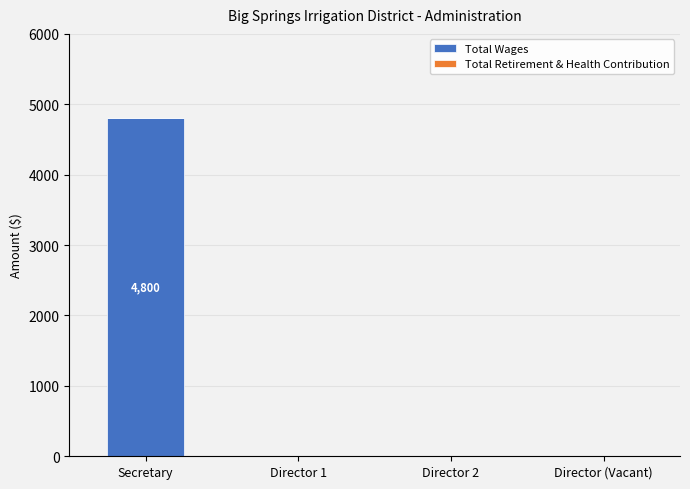

Reading left to right, what are all the values shown in this chart?

Secretary=4800	Director 1=0	Director 2=0	Director (Vacant)=0